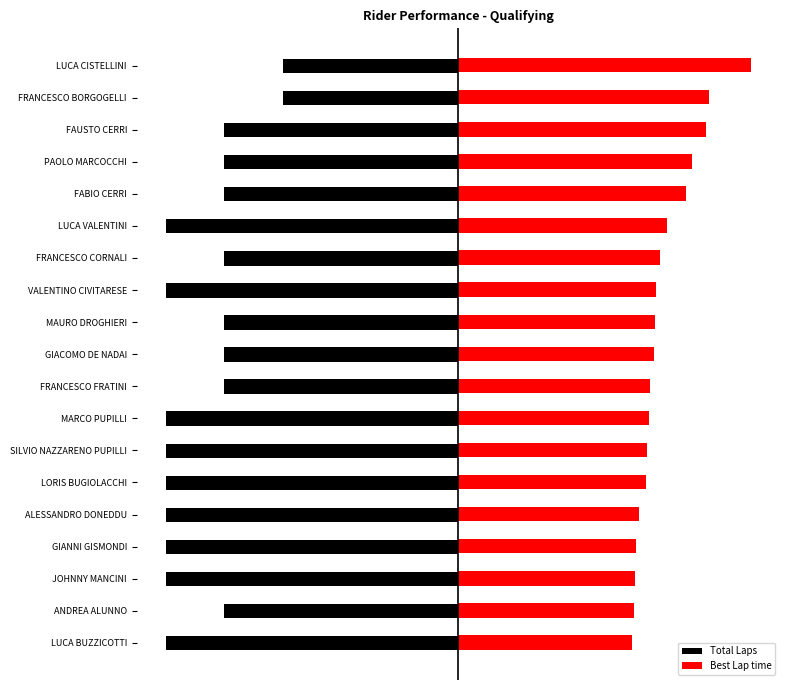

What is the minimum value for Total Laps?

-5.0